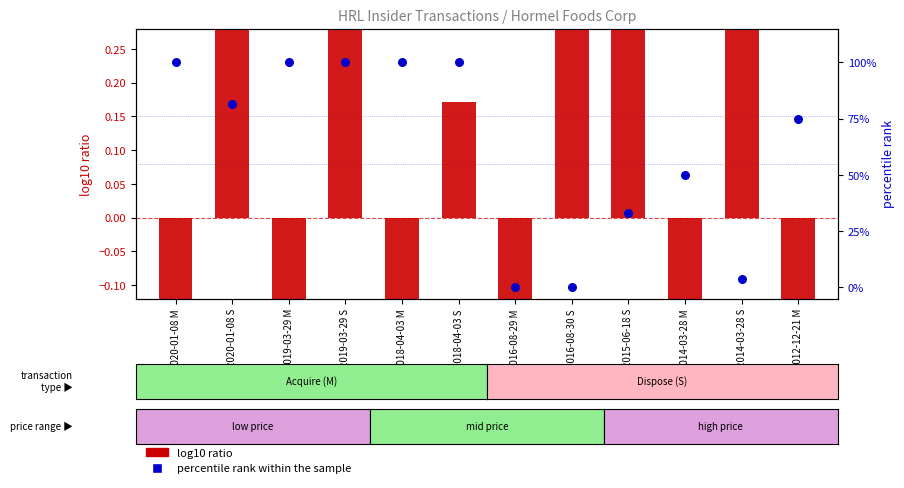

What is the total value across all series at 2016-08-29 M?

-0.5